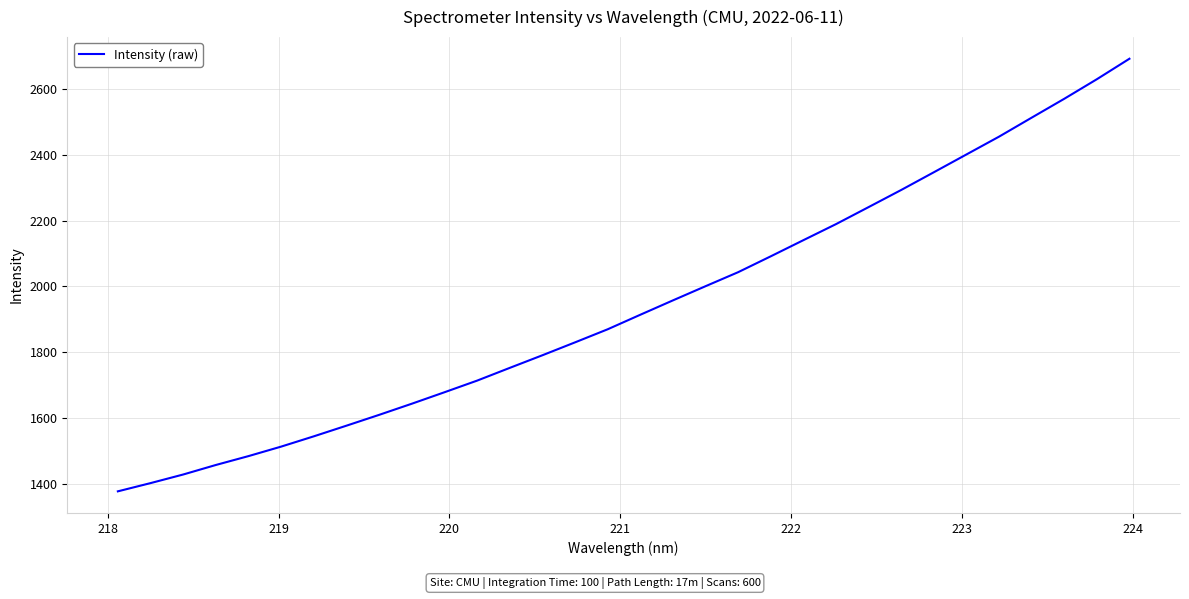

What is the greatest value displayed?

2692.8